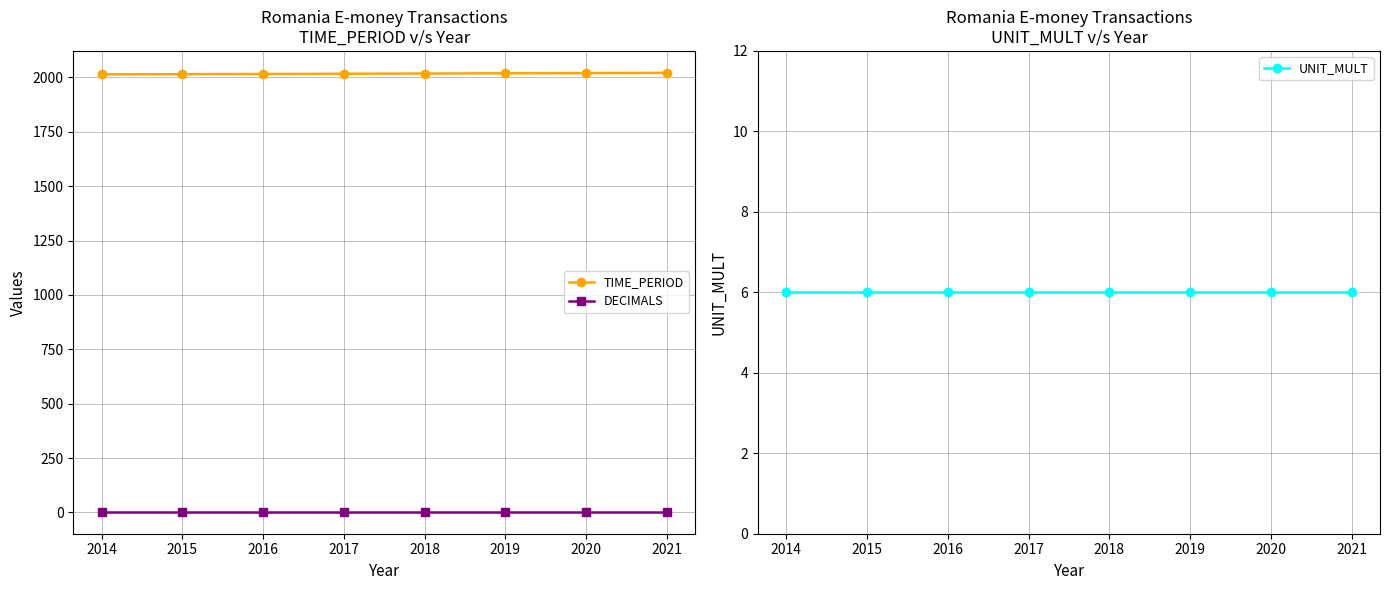

What are all the series names shown in the legend?

TIME_PERIOD, DECIMALS, UNIT_MULT